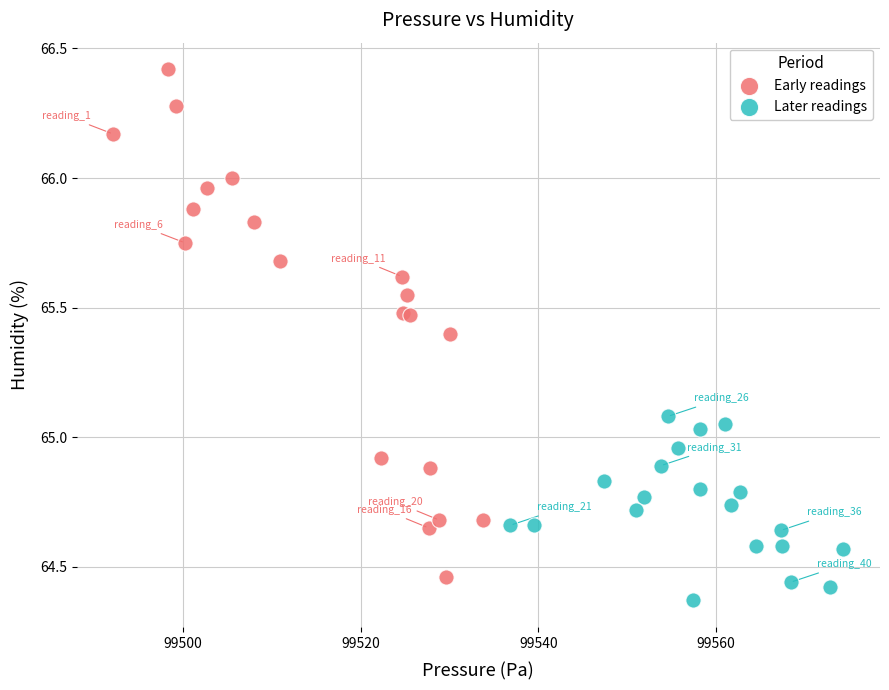

Which series contains the highest Y value?

Early readings